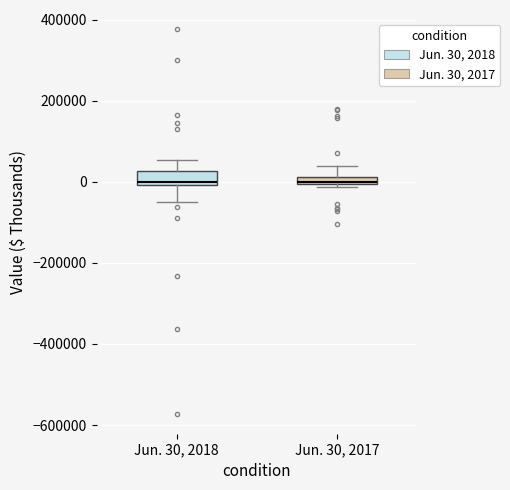

Where is the lower edge of the box for Jun. 30, 2017 on the y-axis? The values are not printed on the chart, so give them approximately, as read against the axis.

0